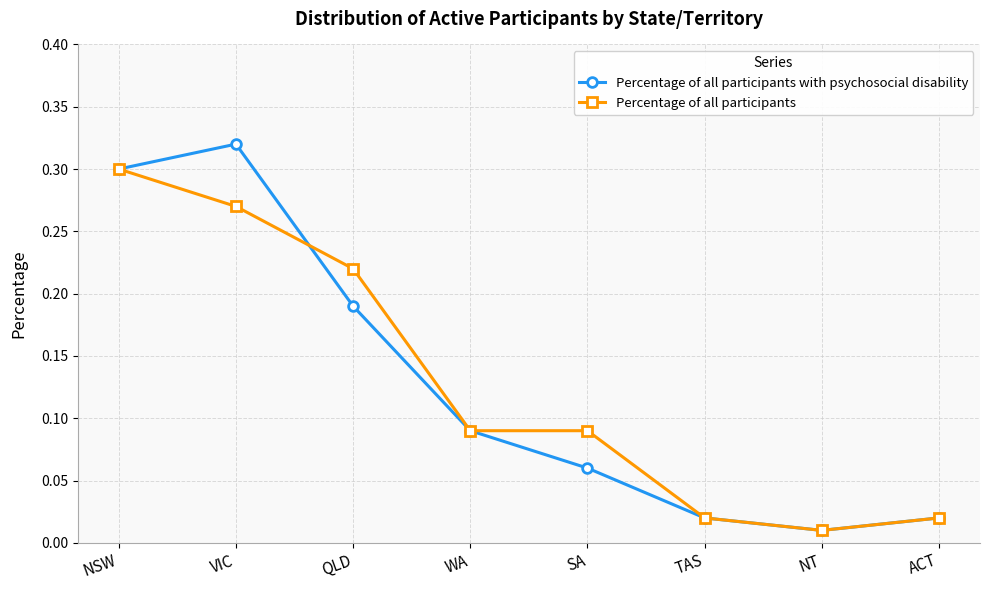

True or false: Percentage of all participants has more than 2 points higher than both neighbors.

False